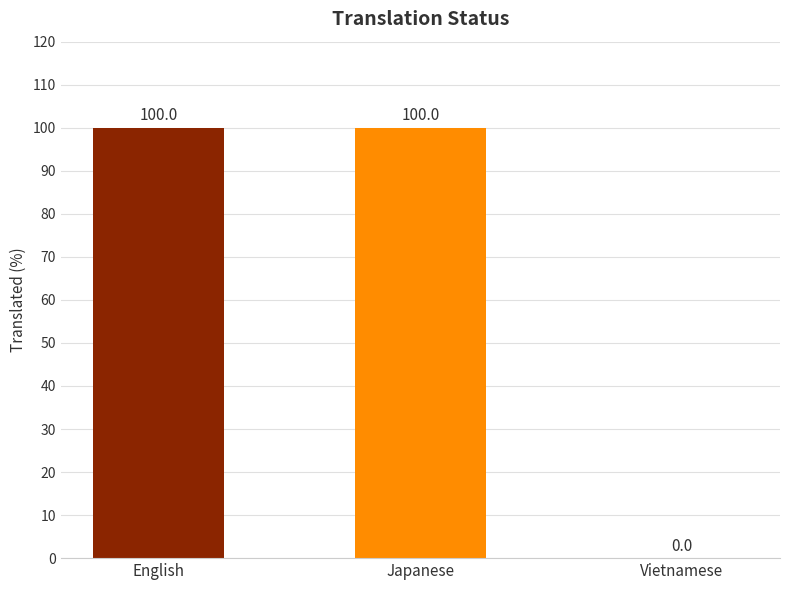

Are the bars horizontal?

No